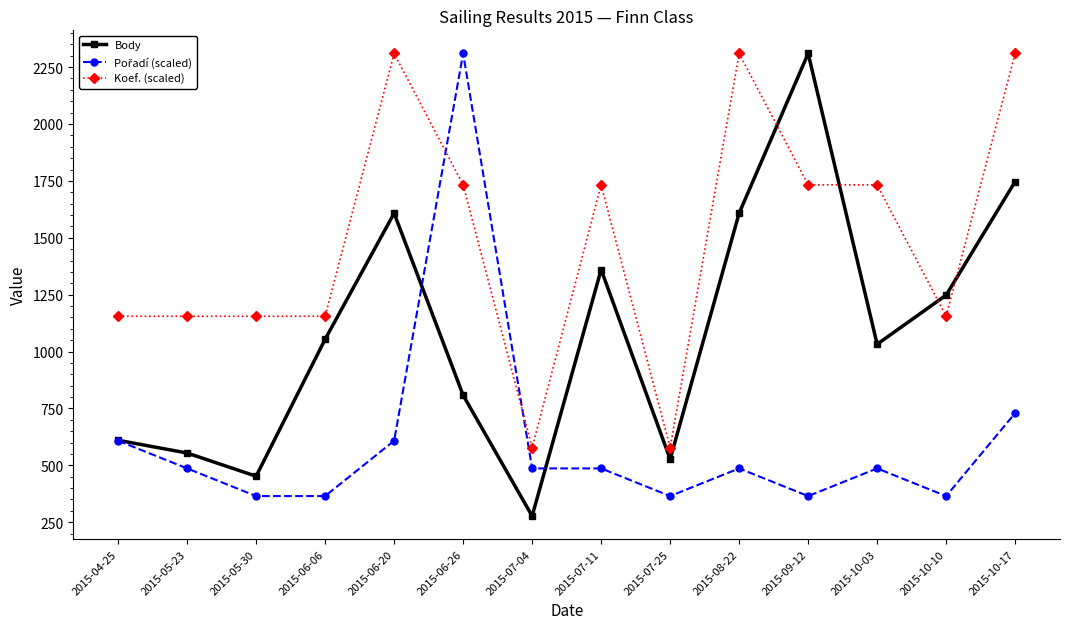

How many values in the Koef. (scaled) series are below 1732?

7